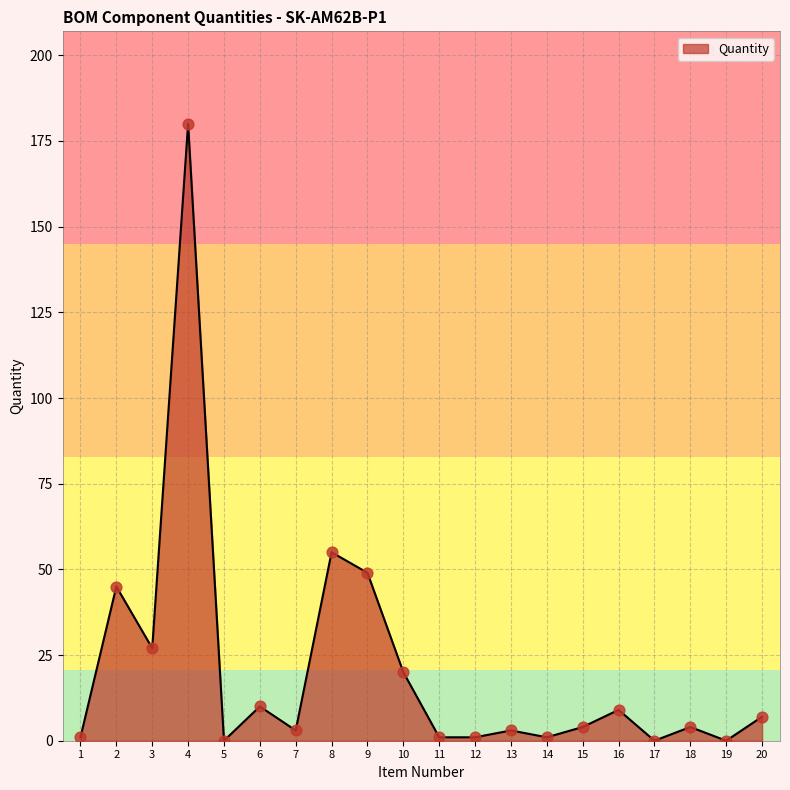

What is the difference between the maximum and minimum values?

180